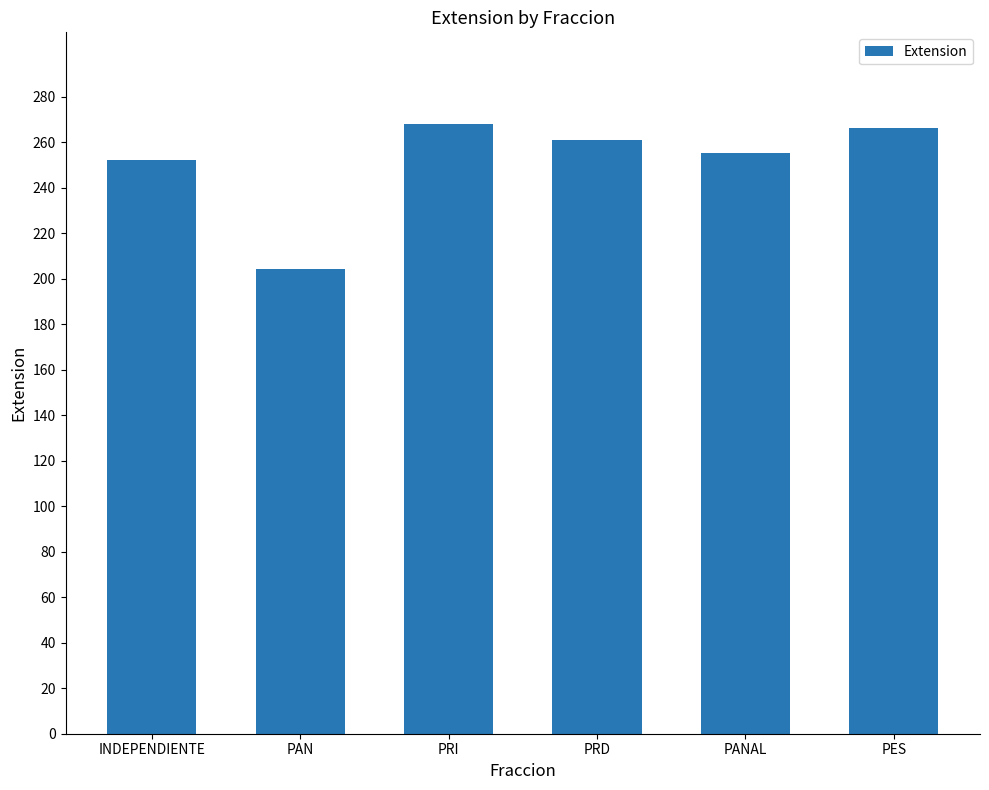

How many distinct data groups are displayed?

1